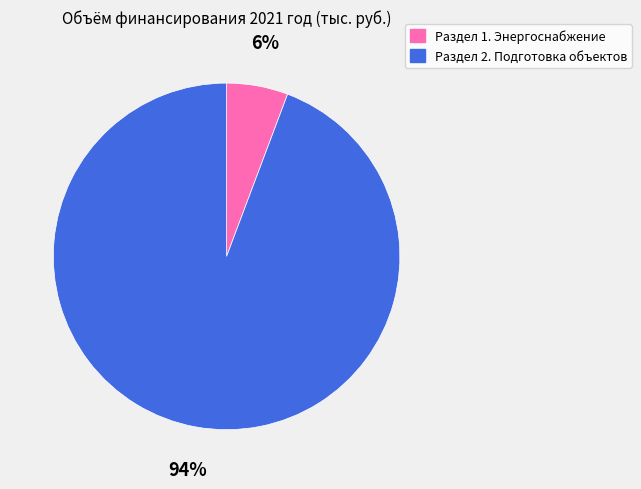

Do Раздел 2. Подготовка объектов and Раздел 1. Энергоснабжение together represent more than half of the pie?

Yes